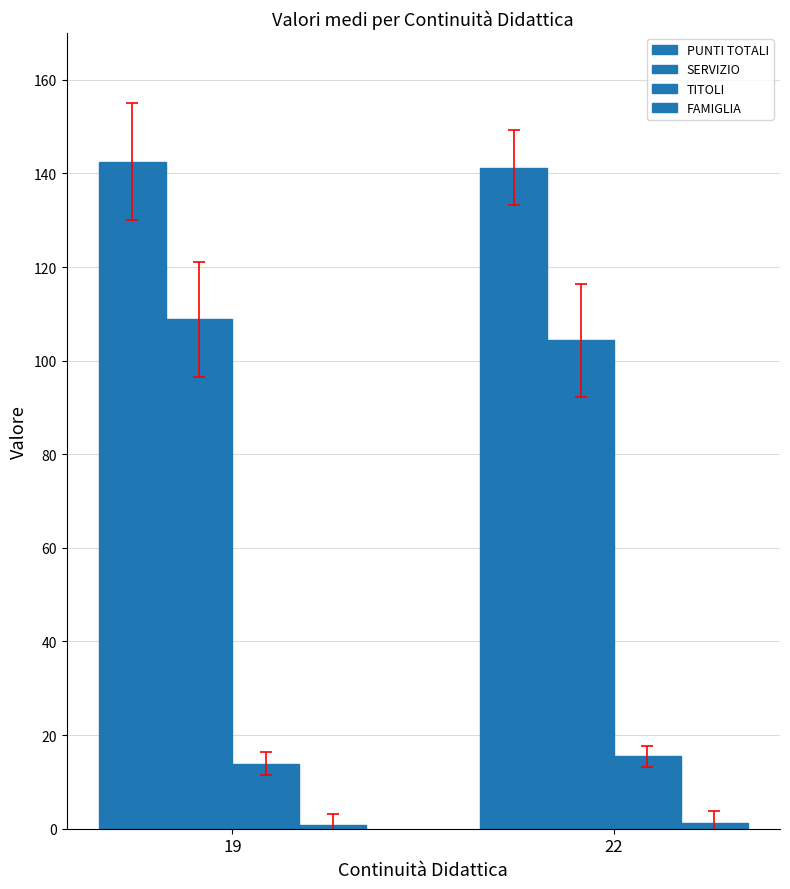

Count the number of categories in the chart.

2